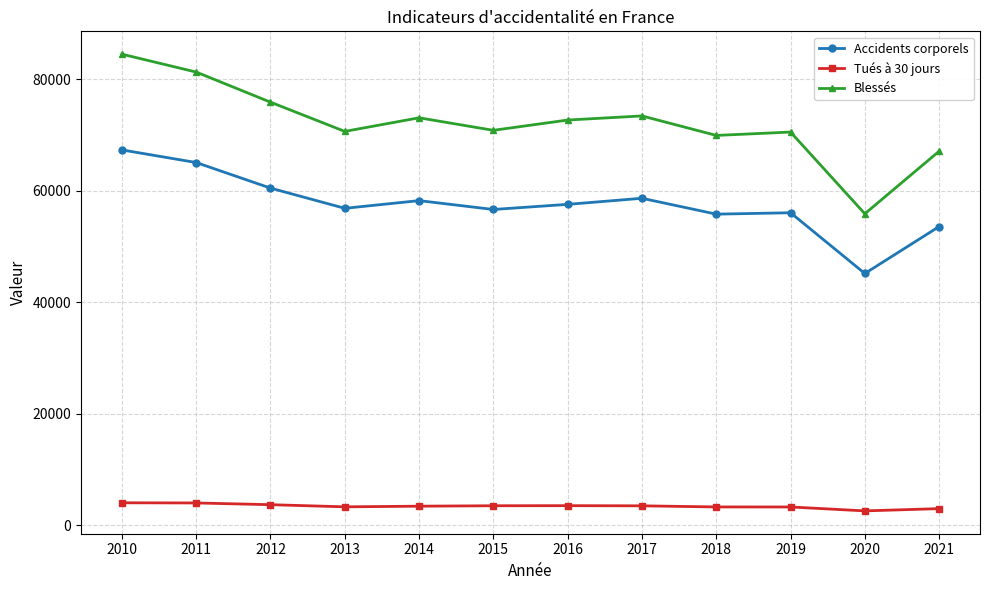

How many lines are shown in the chart?

3